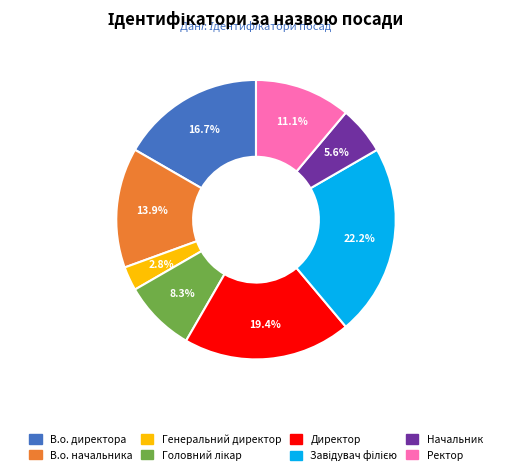

Approximately how many times larger is the value at В.о. начальника compared to В.о. директора?

0.8